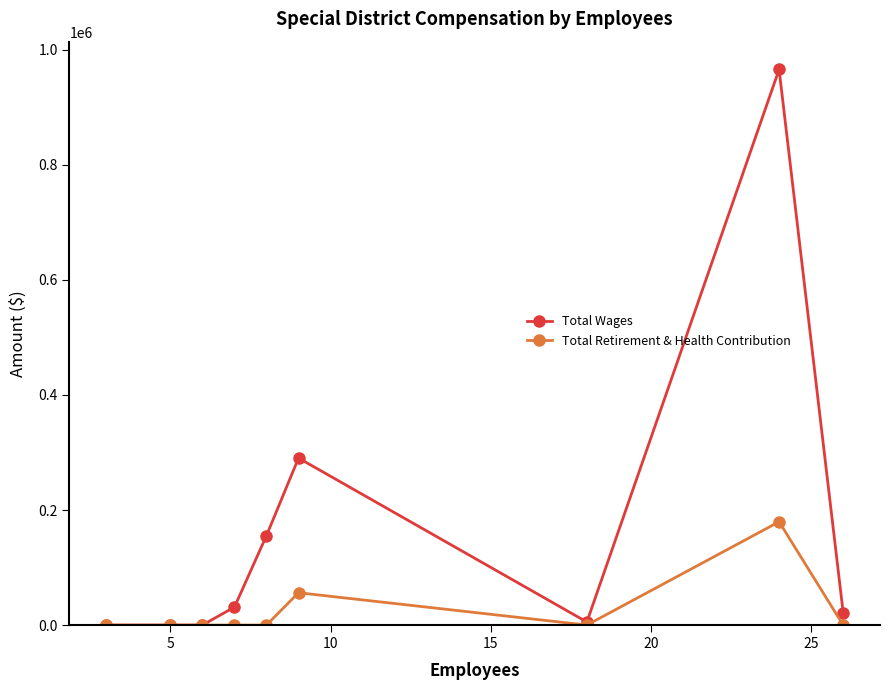

At how many categories does at least one series exceed 786128?

1